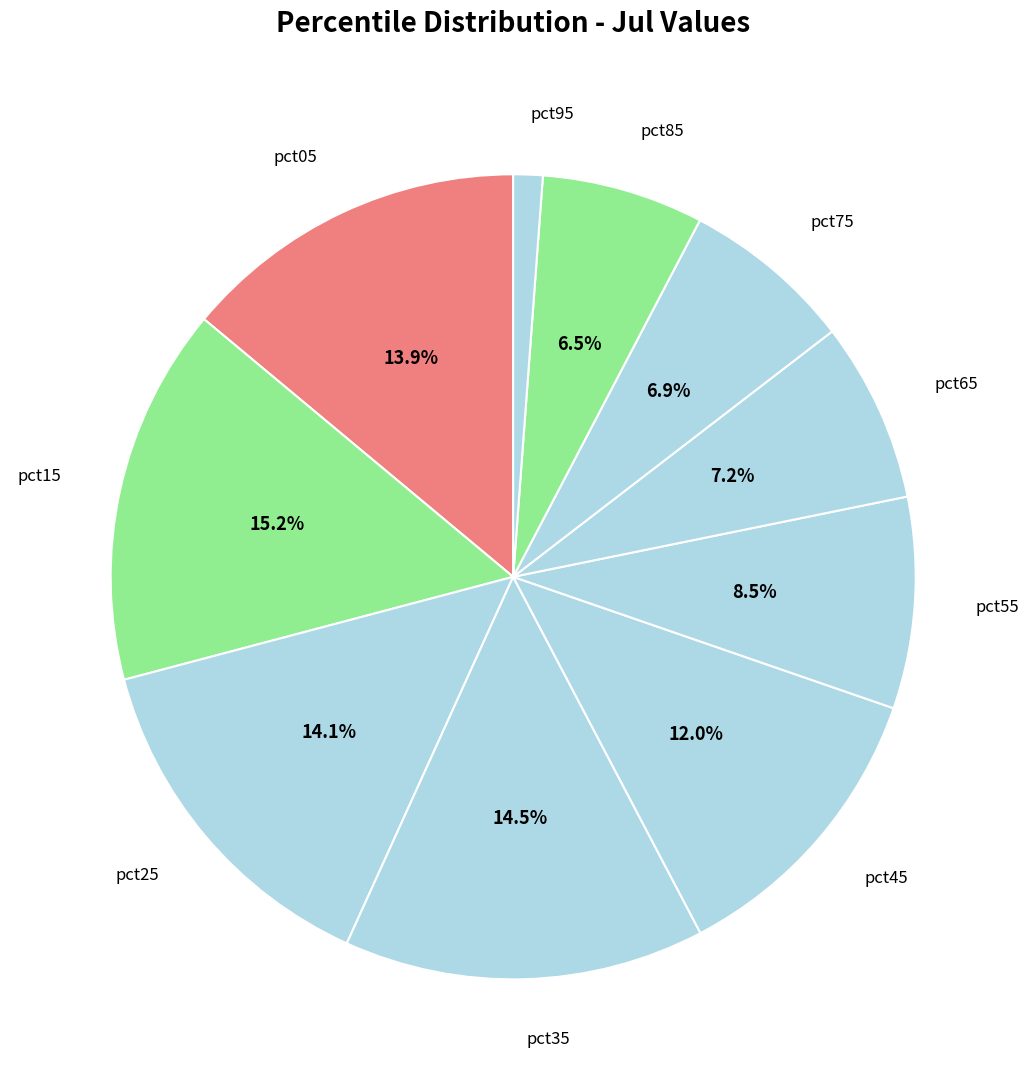

What percentage is the pct05 slice, to the nearest percent?

14%